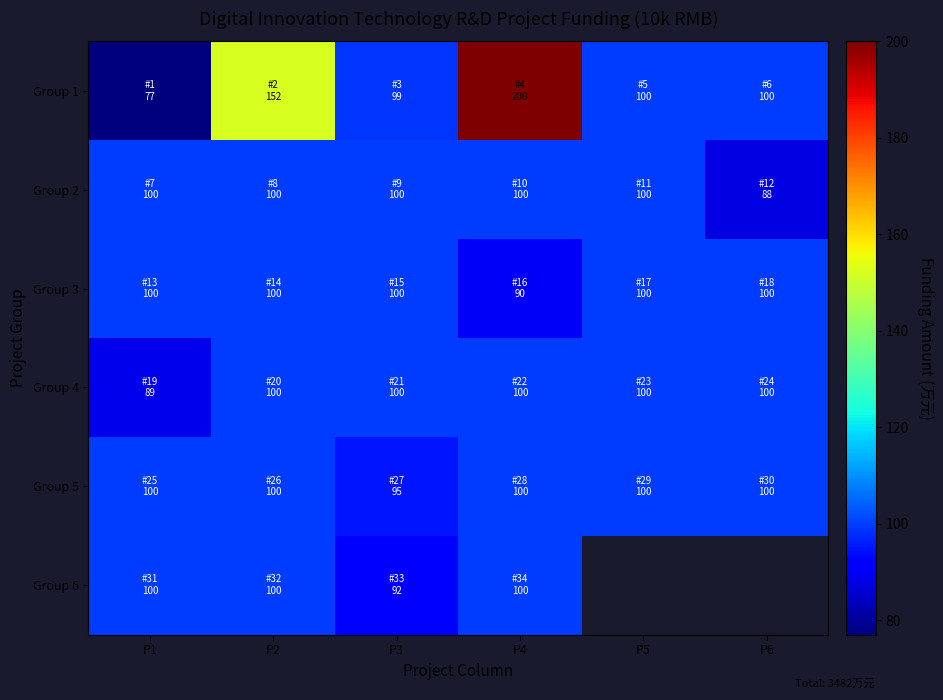

True or false: Group 2 has a value of 88.0 at P6.

True